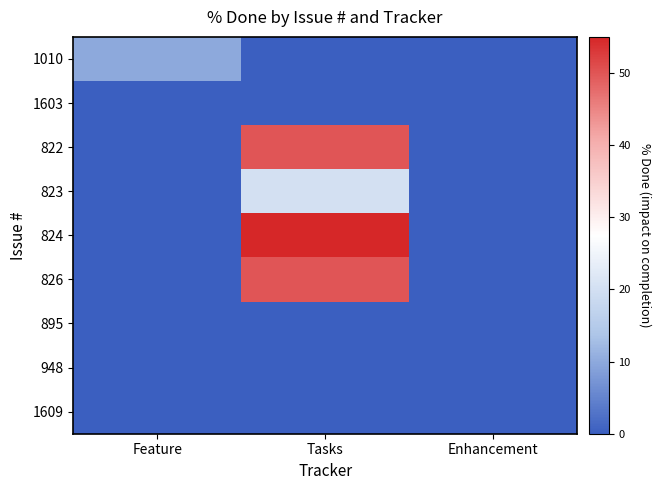

Which series has the largest range (max minus min)?

824